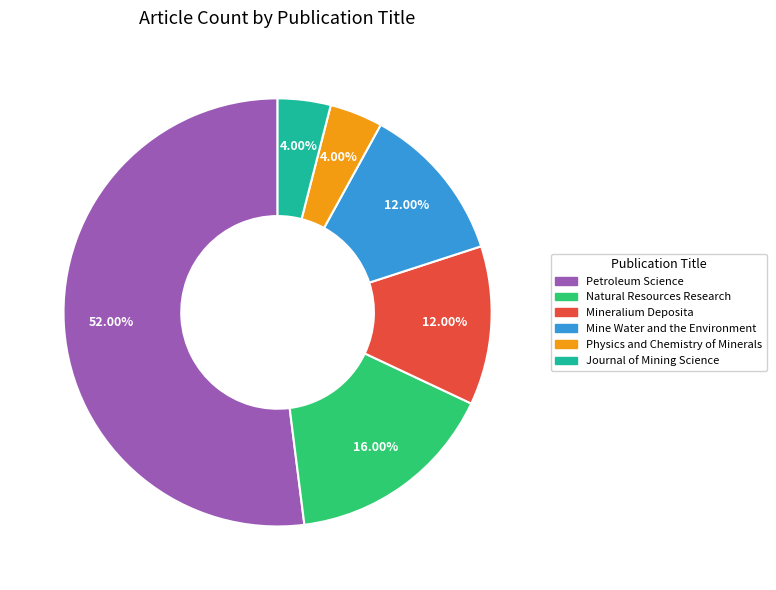

To the nearest percent, what is the average slice percentage?

17%